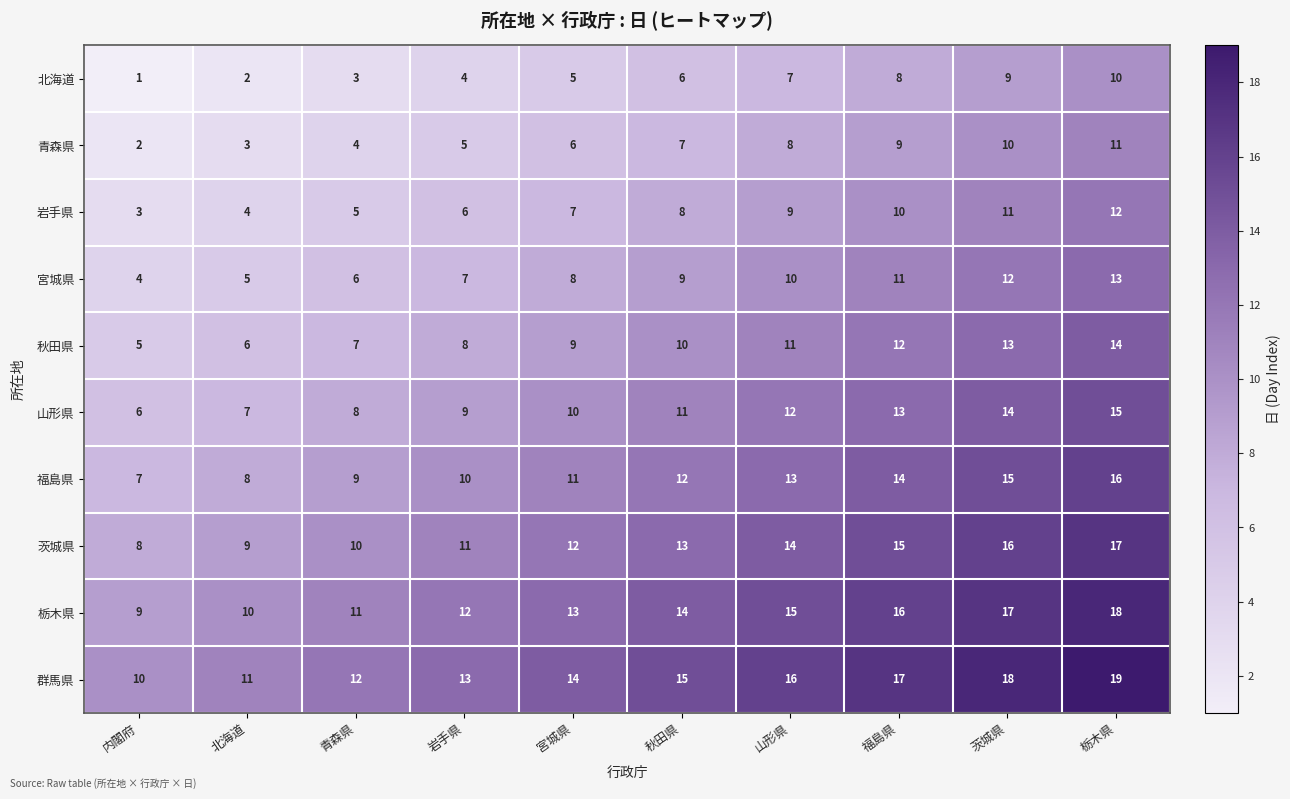

Where is 茨城県 nearest to the value 12?

宮城県